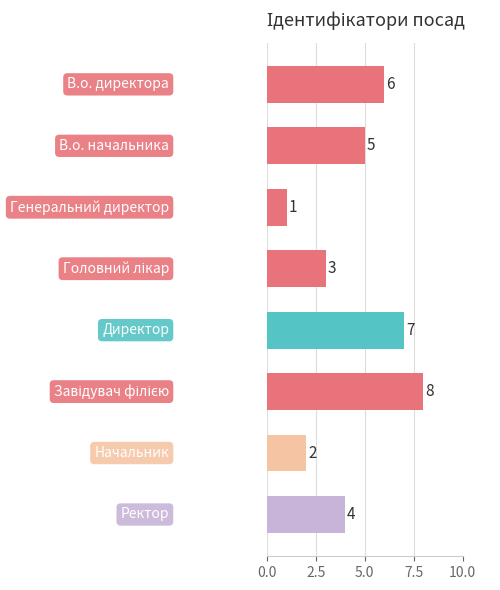

What is the greatest value displayed?

8